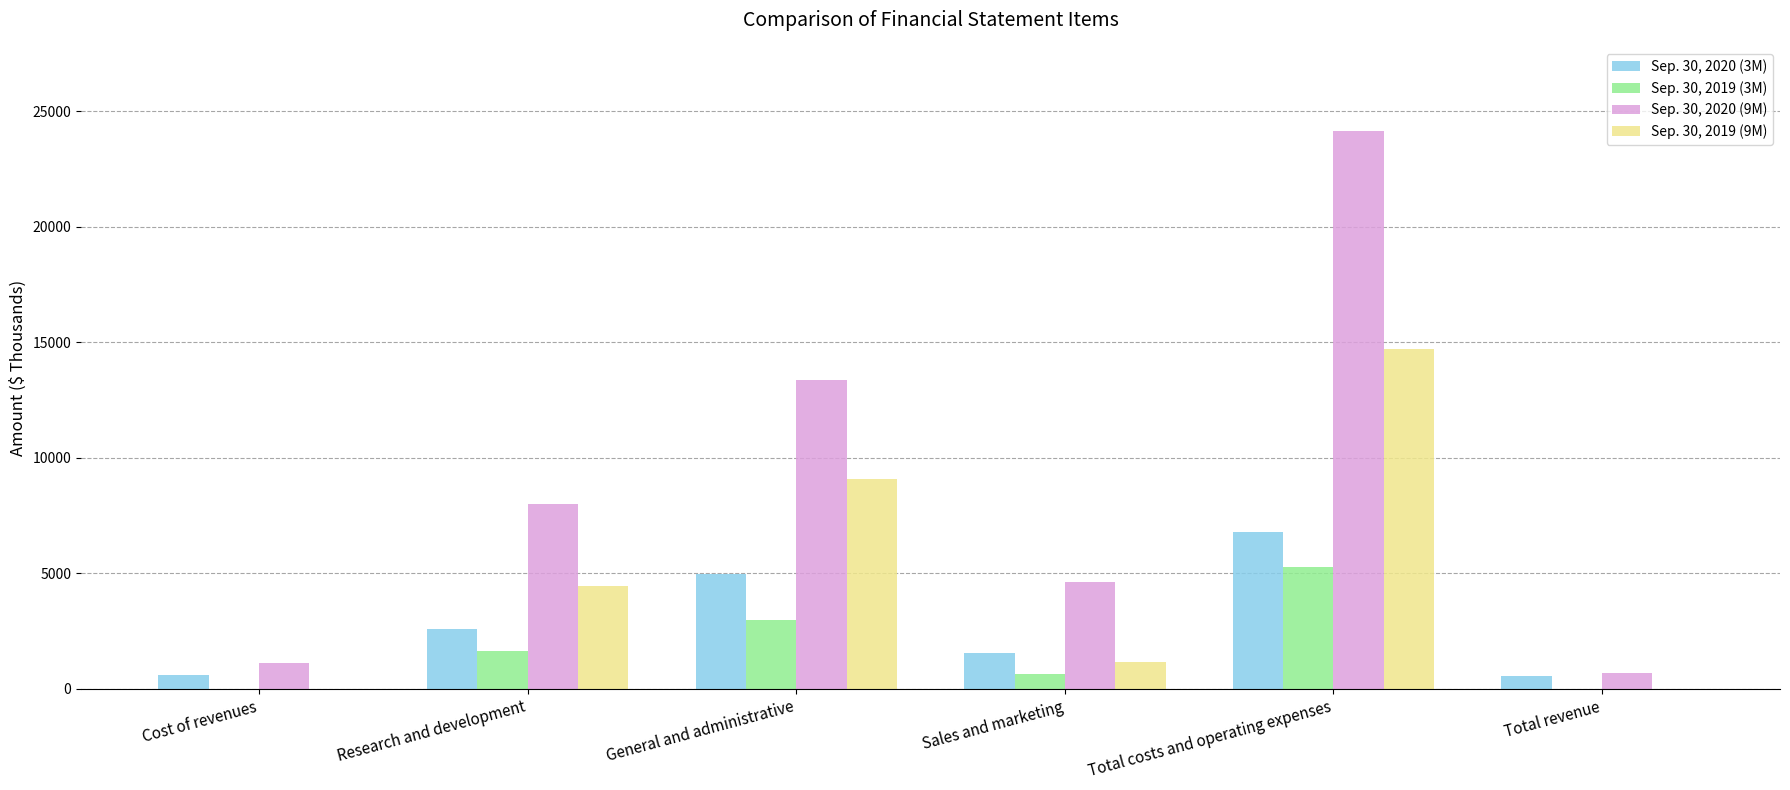

At which category is the sum across all series the highest?

Total costs and operating expenses